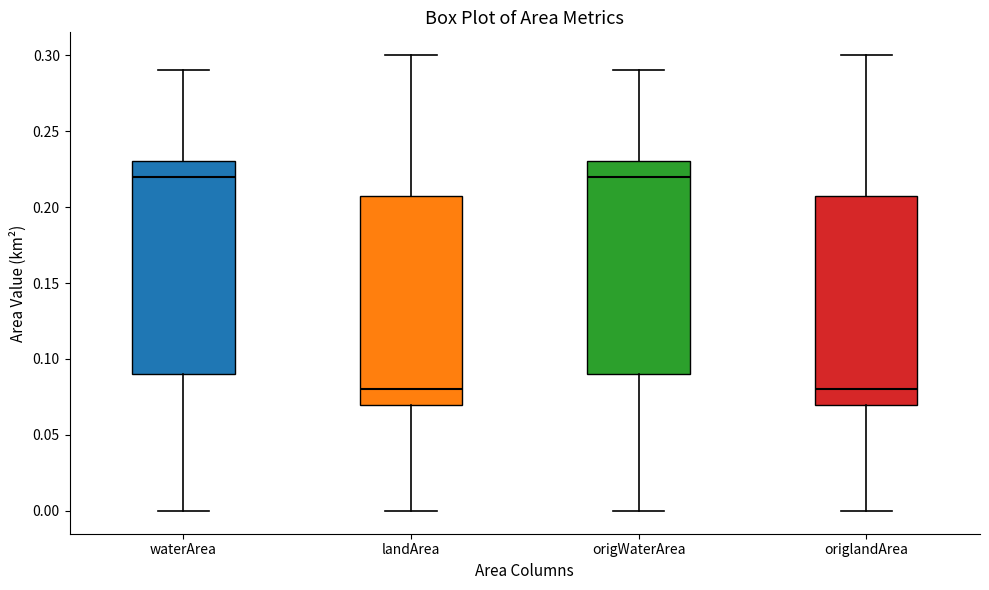

Reading left to right, read every box against the y-axis: the position of its median line, the range the box covers, and the ends of its whiskers. The values are not printed on the chart, so give them approximately, as read against the axis.

waterArea: median 0.22, box 0.09 to 0.23, whiskers 0.00 to 0.29
landArea: median 0.08, box 0.07 to 0.21, whiskers 0.00 to 0.30
origWaterArea: median 0.22, box 0.09 to 0.23, whiskers 0.00 to 0.29
origlandArea: median 0.08, box 0.07 to 0.21, whiskers 0.00 to 0.30